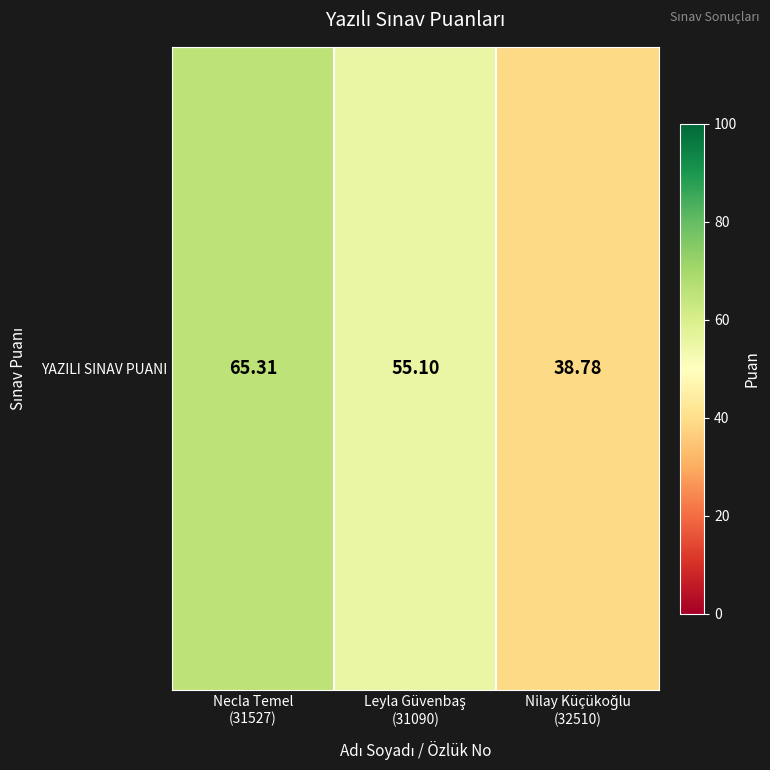

At which category does the chart reach its minimum across all series?

Nilay Küçükoğlu
(32510)